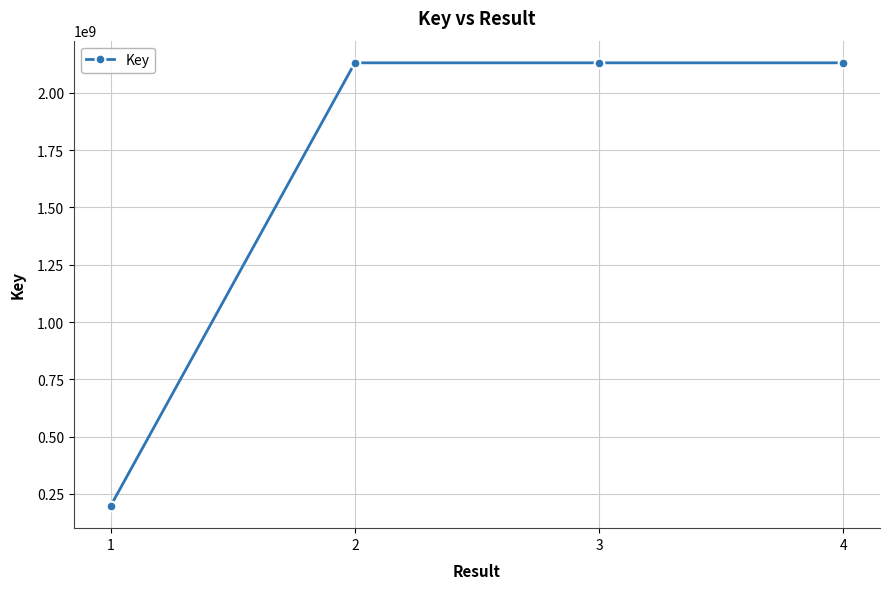

The value at 2 is 3163887352. True or false?

False